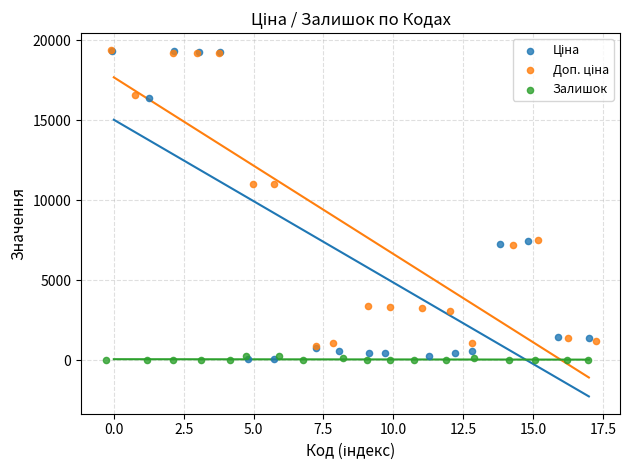

Which series contains the lowest Y value?

Залишок